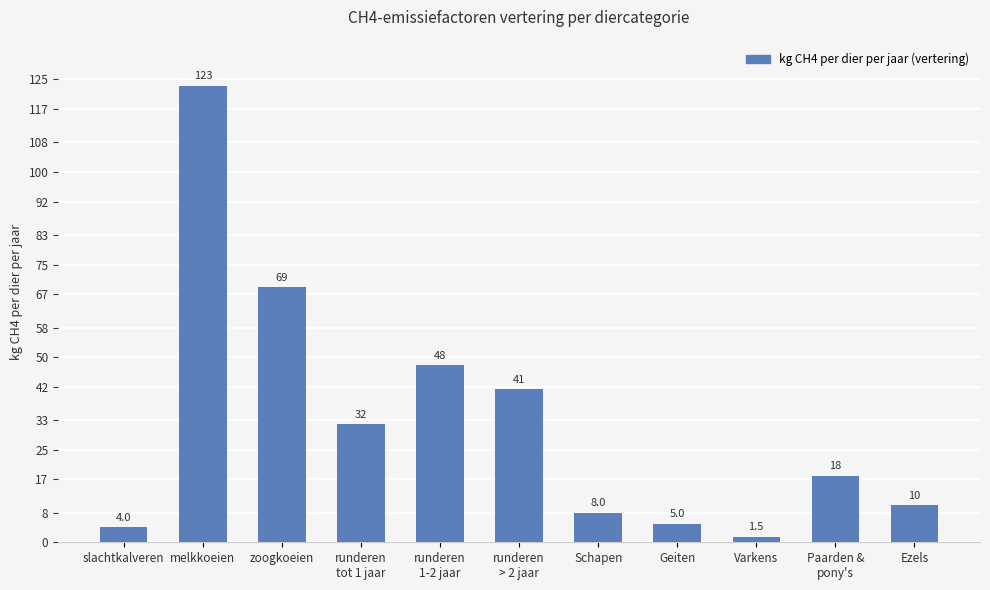

The chart shows a value of 47.9 at runderen
1-2 jaar. True or false?

True